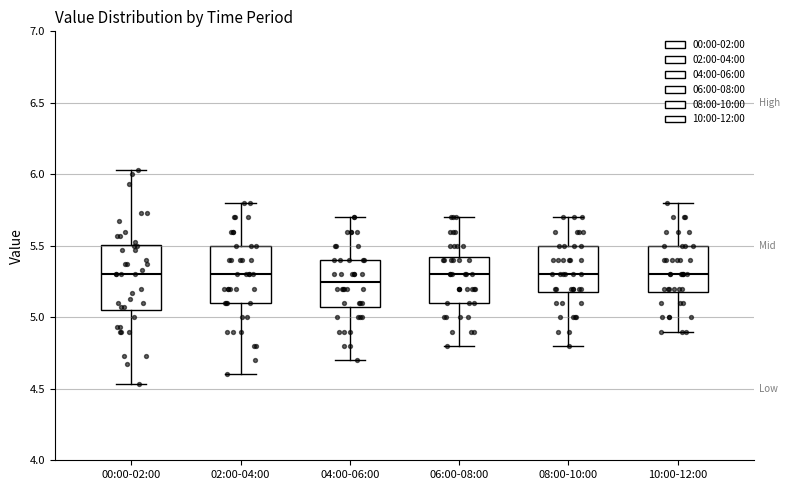

Comparing the boxes themselves (not the whiskers), which one is the tallest?

00:00-02:00